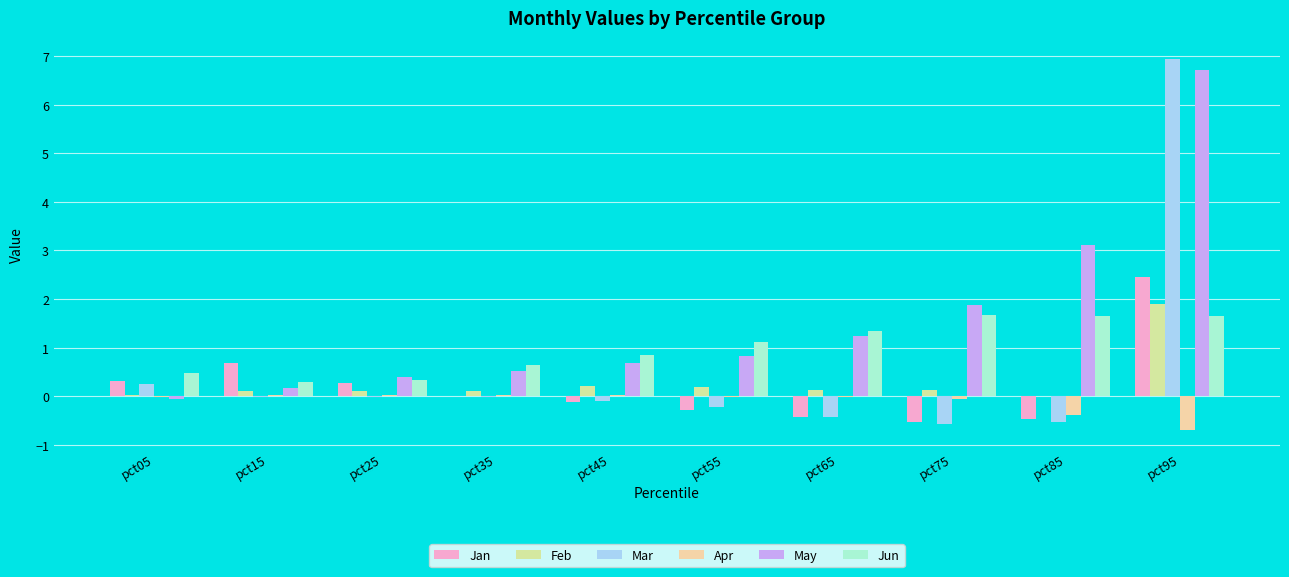

Reading left to right, extract all data points from this chart.

Jan: 0.3	0.7	0.3	0.0	-0.1	-0.3	-0.4	-0.5	-0.5	2.4
Feb: 0.0	0.1	0.1	0.1	0.2	0.2	0.1	0.1	0.0	1.9
Mar: 0.3	-0.0	-0.0	-0.0	-0.1	-0.2	-0.4	-0.6	-0.5	6.9
Apr: -0.0	0.0	0.0	0.0	0.0	-0.0	-0.0	-0.1	-0.4	-0.7
May: -0.1	0.2	0.4	0.5	0.7	0.8	1.2	1.9	3.1	6.7
Jun: 0.5	0.3	0.3	0.6	0.8	1.1	1.3	1.7	1.7	1.6